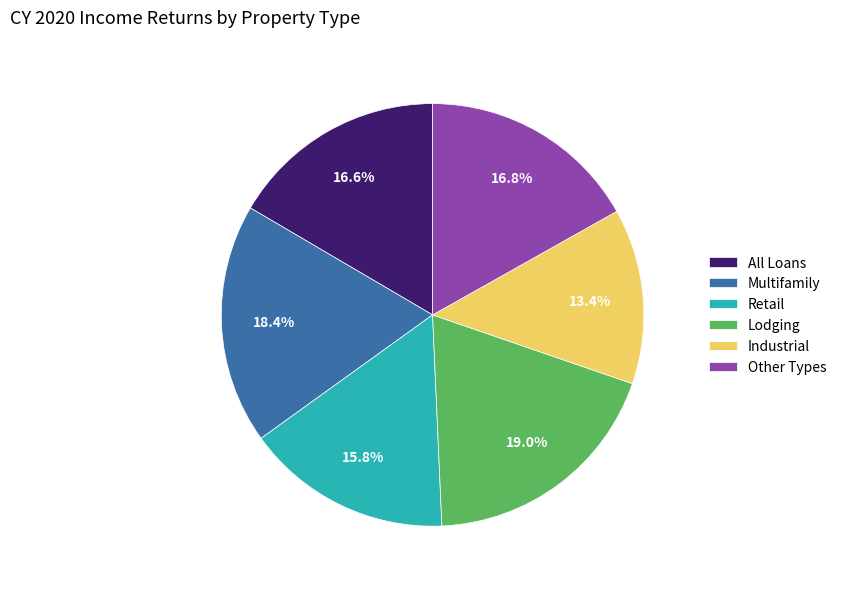

True or false: Retail accounts for 31% of the total.

False